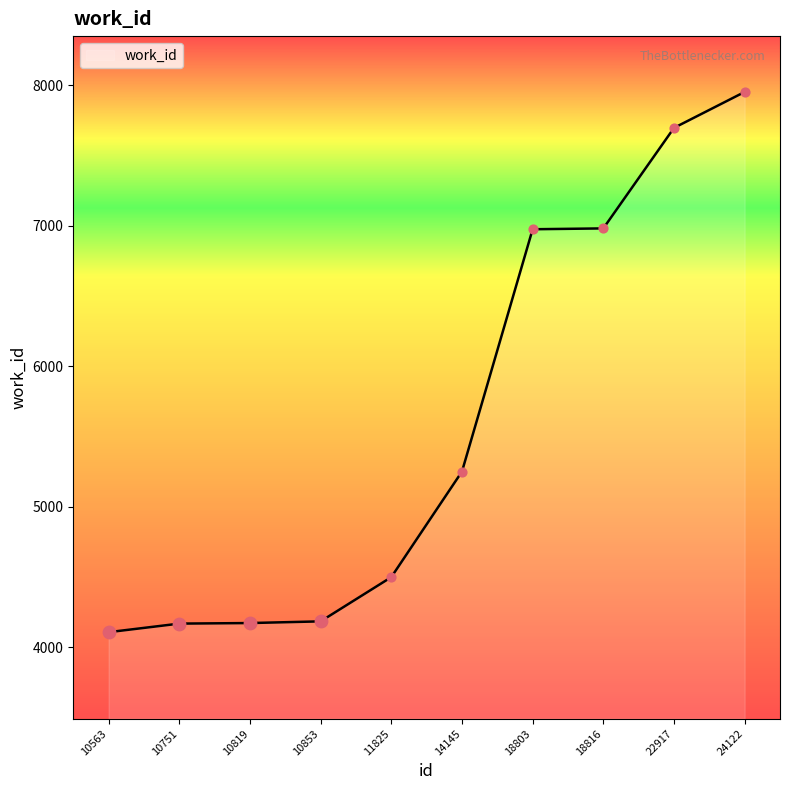

What is the change in value from 11825 to 18803?

+2478